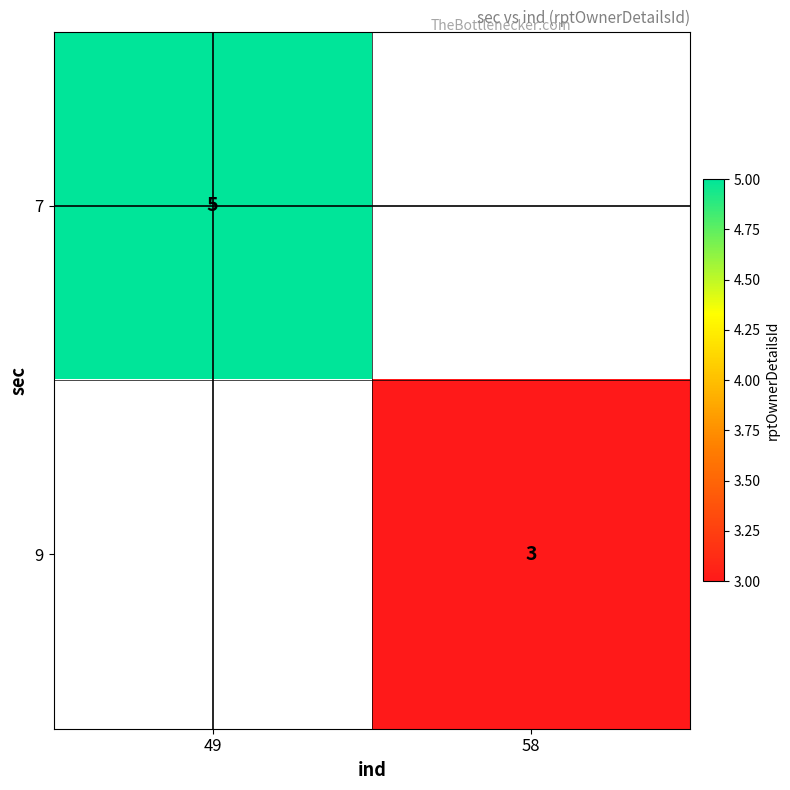

Is it true that 9 equals 1 at 58?

False